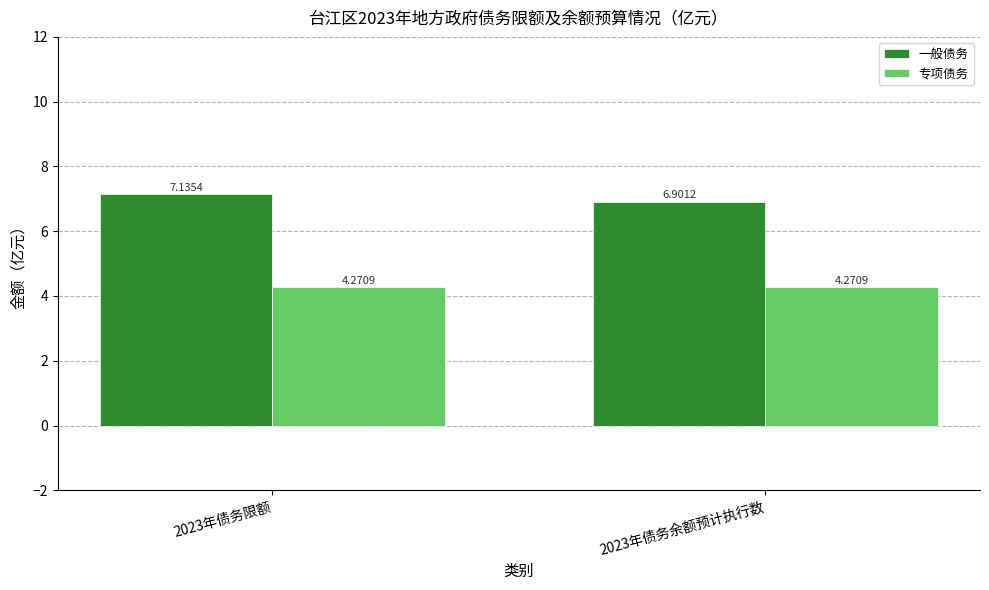

What is the difference between the highest and lowest values at 2023年债务余额预计执行数?

2.6